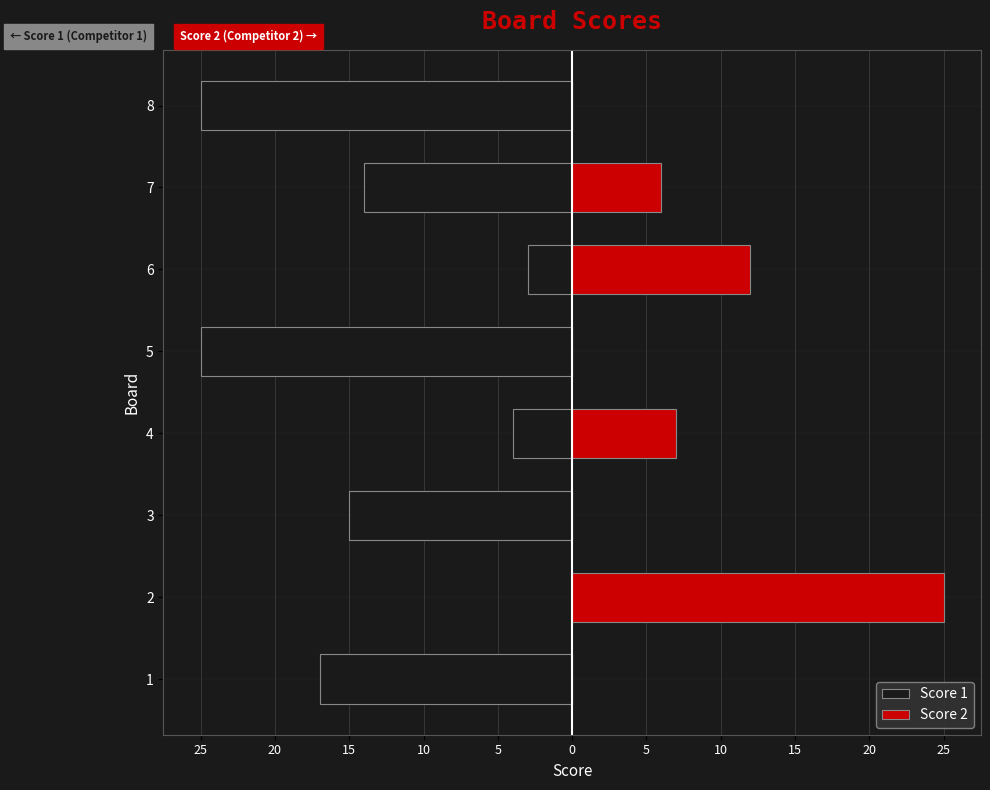

Reading left to right, transcribe all the data shown in this chart.

Score 1: -17	0	-15	-4	-25	-3	-14	-25
Score 2: 0	25	0	7	0	12	6	0